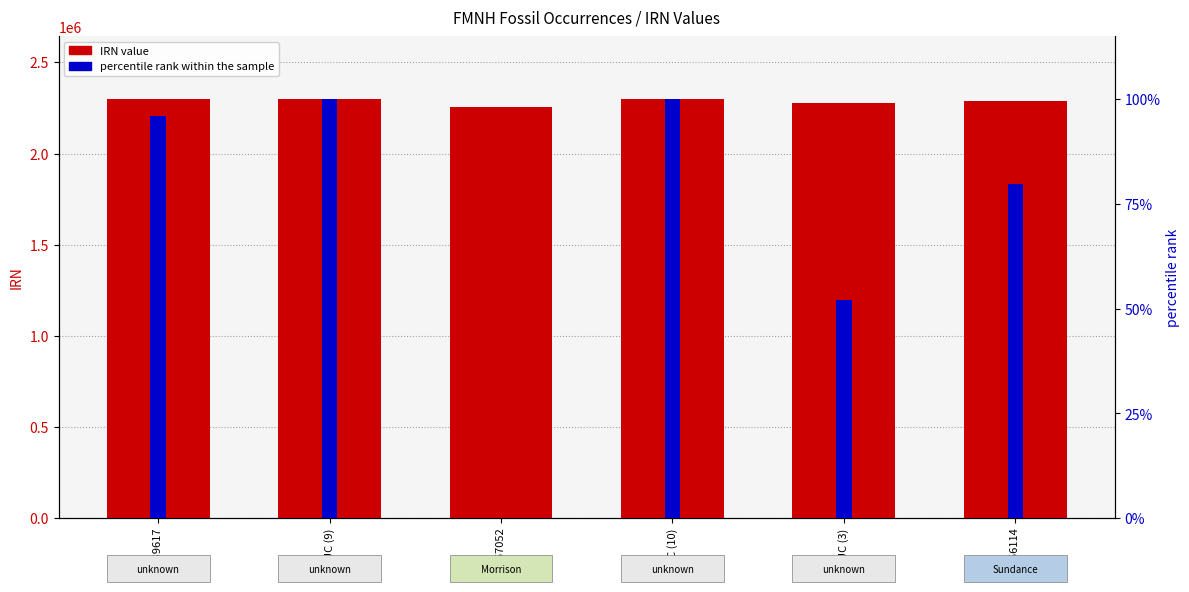

Reading right to left, extract all data points from this chart.

IRN: PE 56114=2289606.0	UC (3)=2277749.0	UC (10)=2298342.0	PE 57052=2255288.0	UC (9)=2298340.0	UC 39617=2296562.0
percentile rank within sample: PE 56114=79.7	UC (3)=52.2	UC (10)=100.0	PE 57052=0.0	UC (9)=100.0	UC 39617=95.9